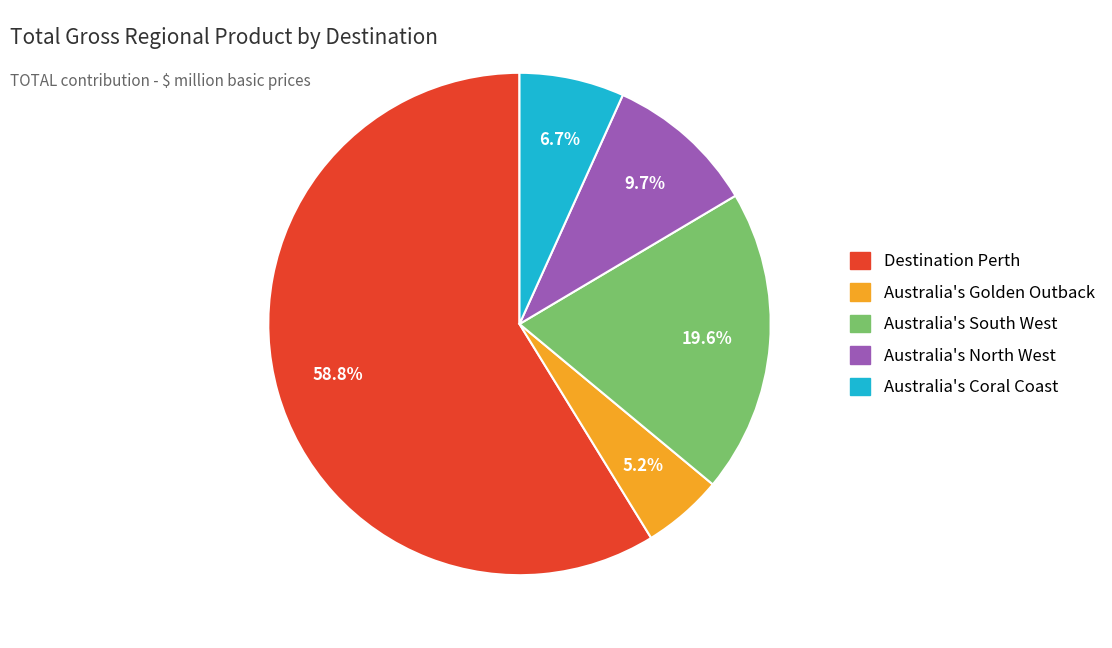

Is there any slice that represents more than half of the pie?

Yes